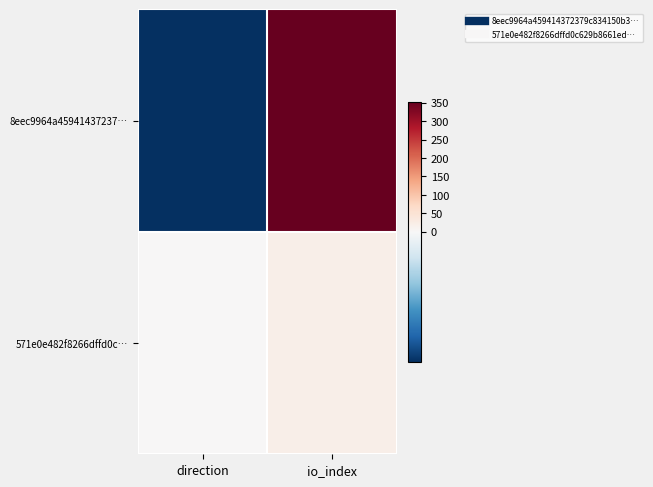

Which category has the highest value across all series?

io_index